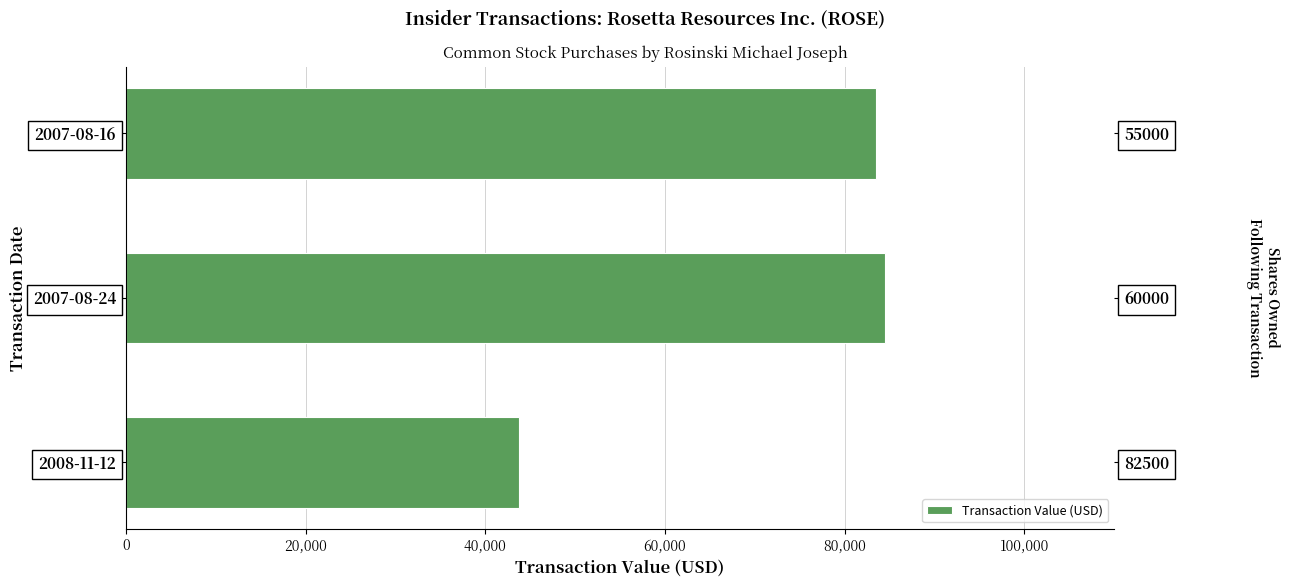

Reading left to right, transcribe all the data shown in this chart.

43750	84500	83450